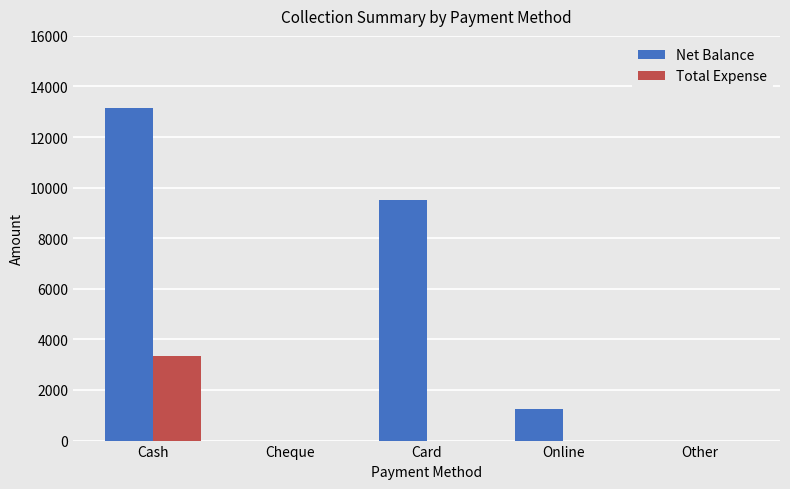

The Net Balance series shows 13150 at Cash. True or false?

True